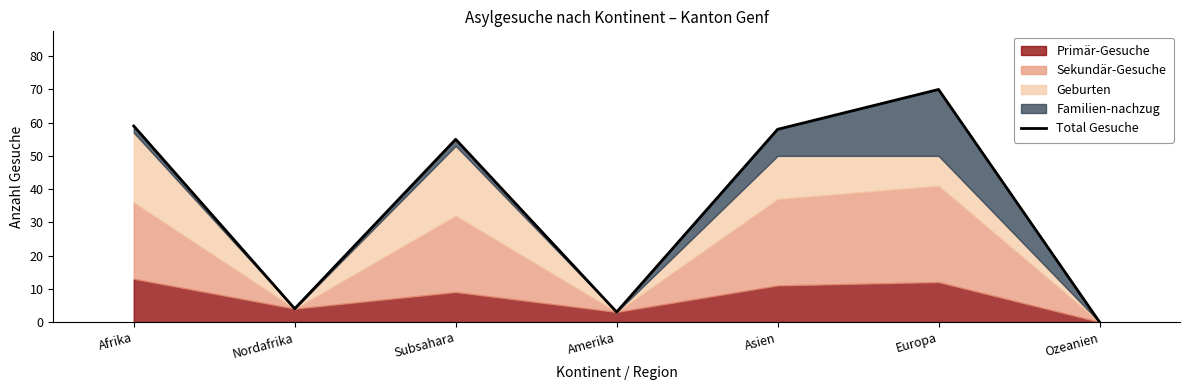

What is the label of the 1st point from the left?

Afrika